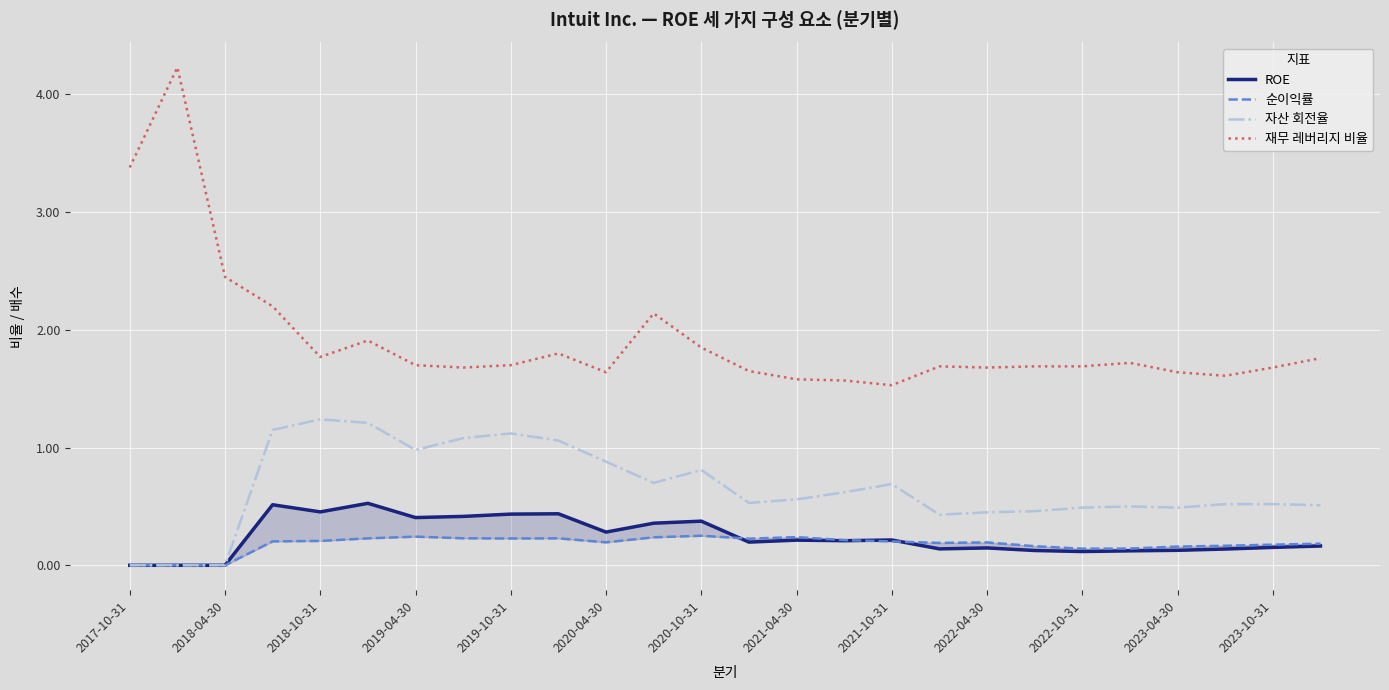

Is the value of 자산 회전율 at 2023-04-30 greater than the value of 재무 레버리지 비율 at 2020-04-30?

No